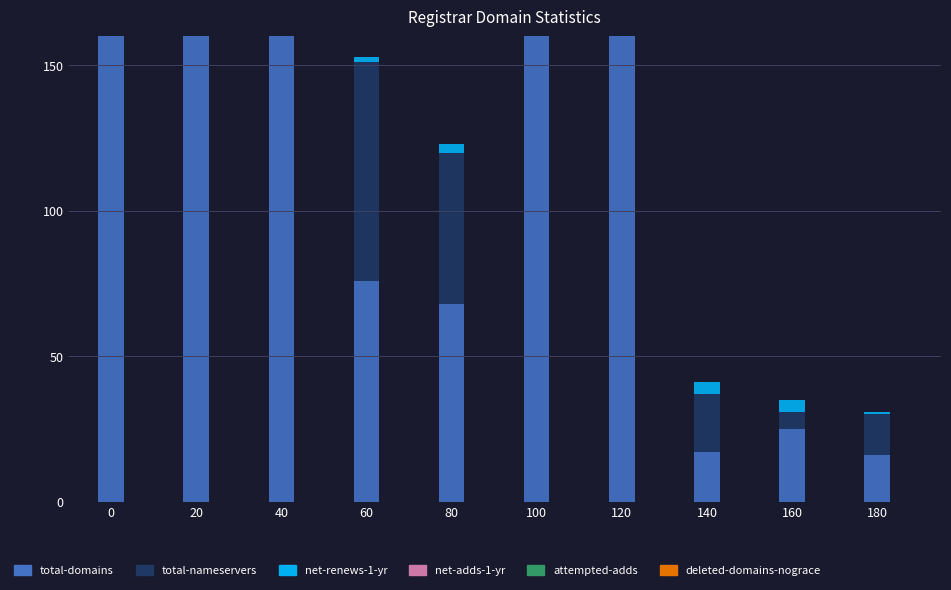

The net-adds-1-yr series shows 4 at 20. True or false?

False